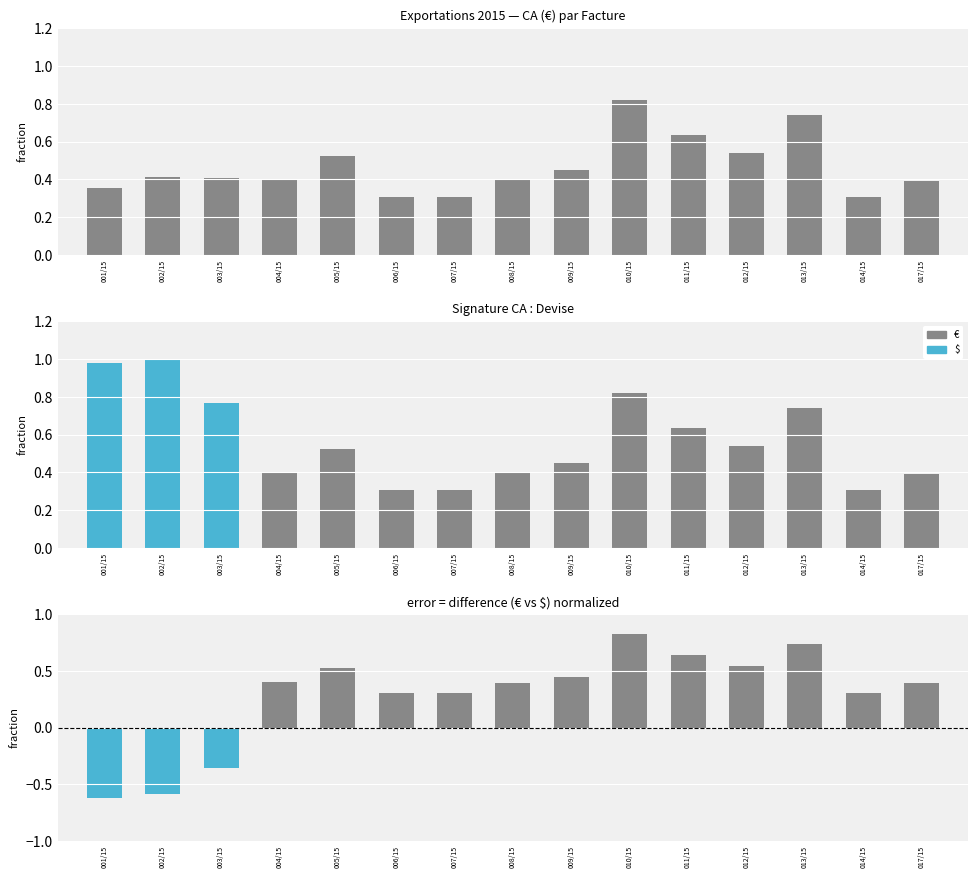

The value of € at 006/15 is 0.2. True or false?

False